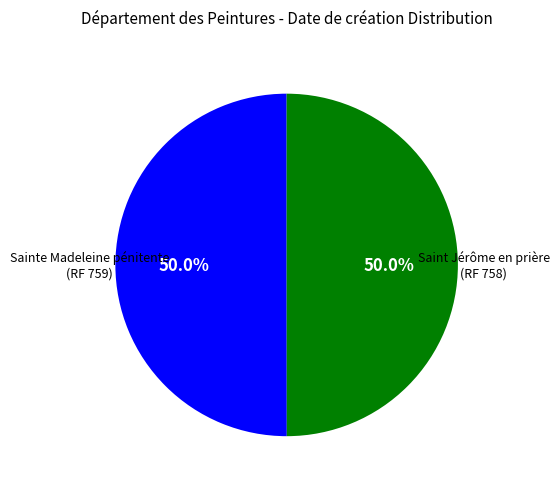

Which slice is the largest?

Sainte Madeleine pénitente (RF 759)